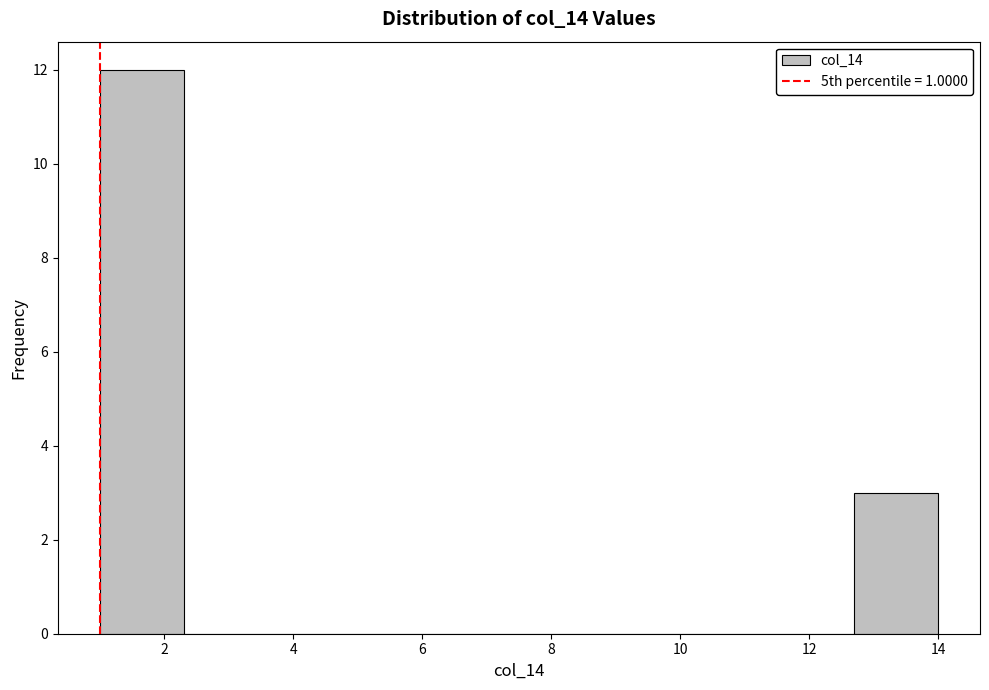

How tall is the bar that spans 1.0 to 2.3 on the x-axis? Neither the bar edges nor the heights are printed on the chart, so give them approximately, as read against the axes.

12